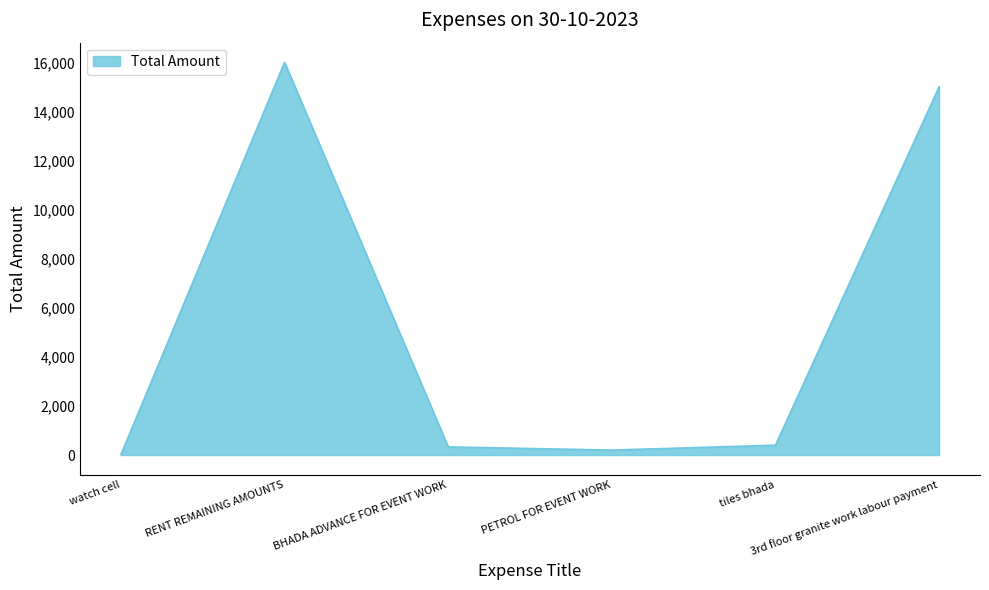

What is the ratio of the value at PETROL FOR EVENT WORK to the value at watch cell?

10.0